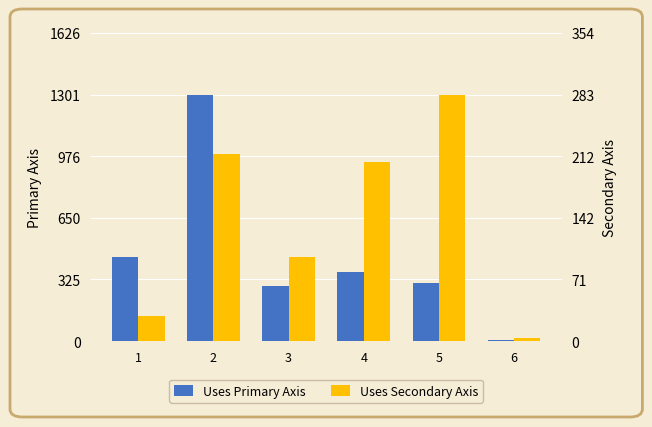

Reading left to right, extract all data points from this chart.

Uses Primary Axis: 1=444.0	2=1301.0	3=290.0	4=366.0	5=304.0	6=3.0
Uses Secondary Axis: 1=28.7	2=214.5	3=96.7	4=205.9	5=283.1	6=4.0